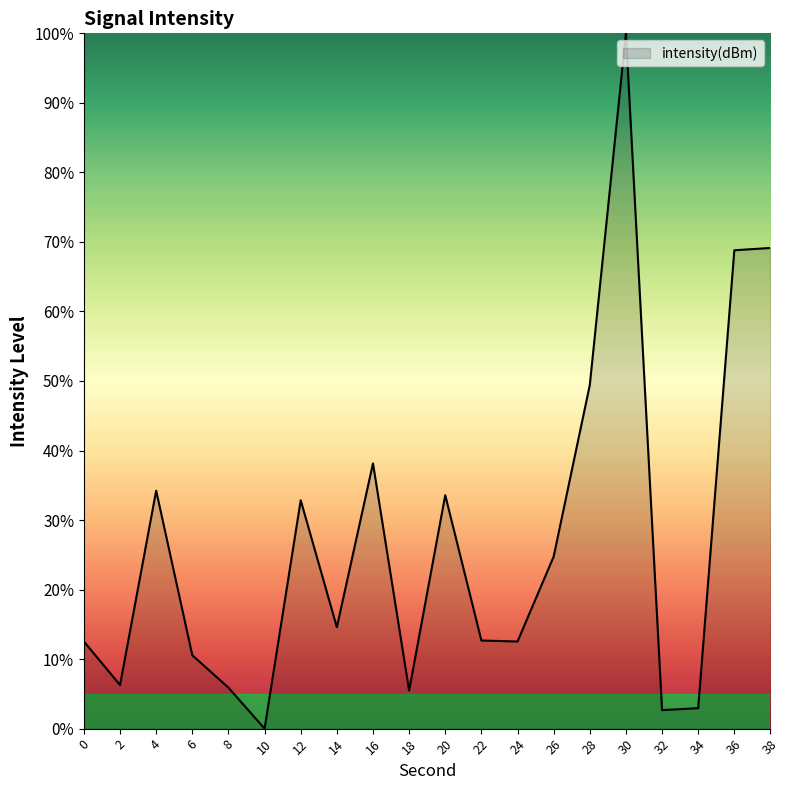

At which category does the data reach its first local peak?

4